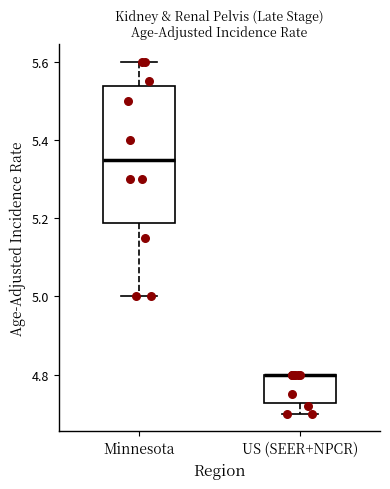

Reading left to right, read every box against the y-axis: the position of its median line, the range the box covers, and the ends of its whiskers. The values are not printed on the chart, so give them approximately, as read against the axis.

Minnesota: median 5.36, box 5.18 to 5.54, whiskers 5.00 to 5.60
US (SEER+NPCR): median 4.80 (drawn on the box's upper edge), box 4.72 to 4.80, whiskers 4.70 to 4.80